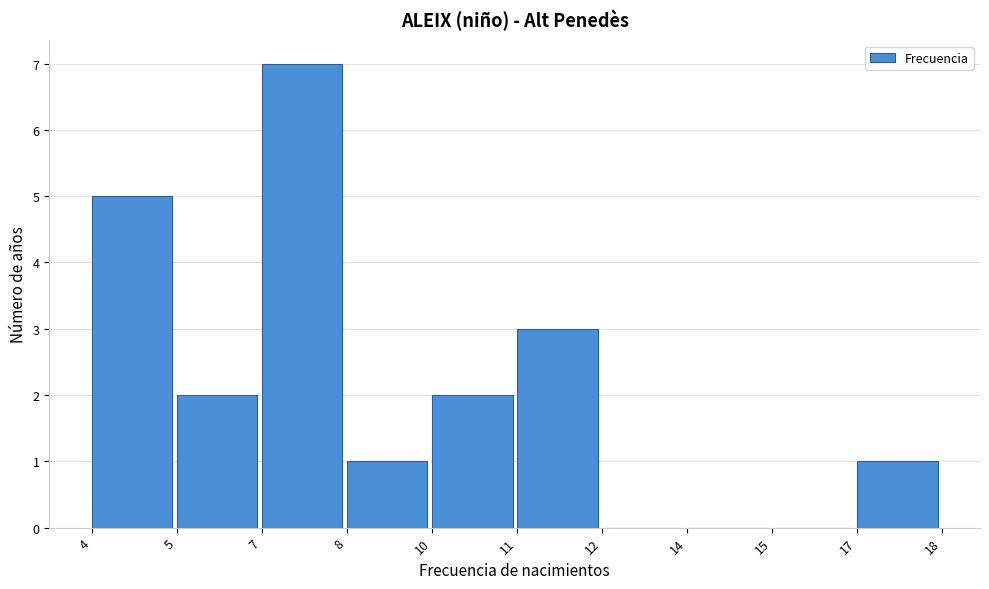

The chart shows a value of 4 at 14. True or false?

False